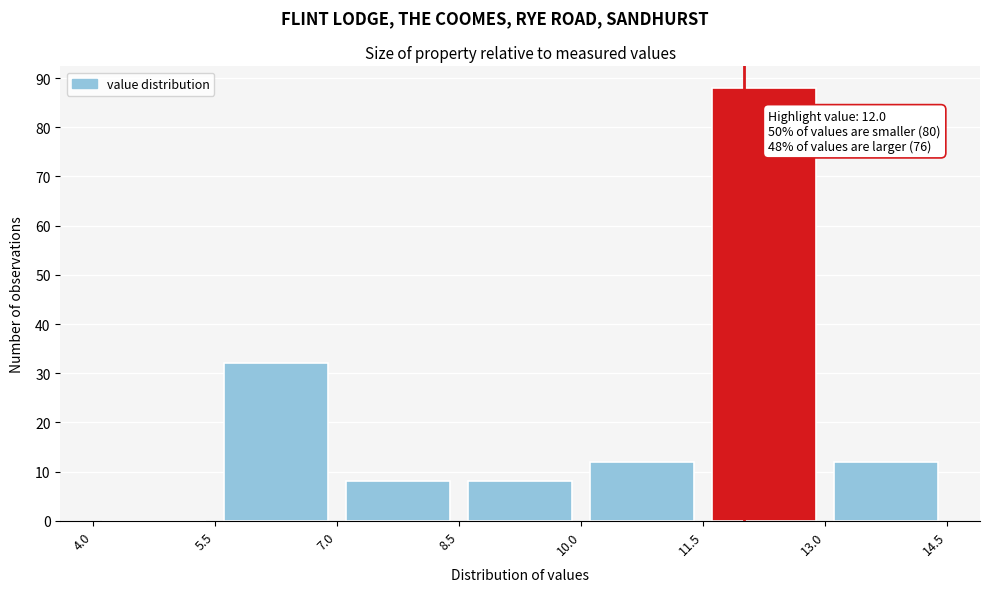

Which range on the x-axis has the tallest bar?

11.5 to 13.0